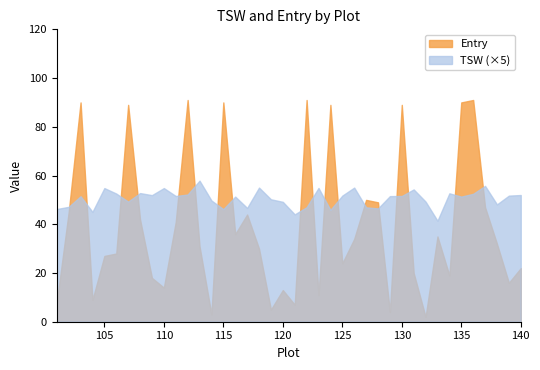

In TSW, how many points are higher than both neighbors (excluding endpoints)?

12